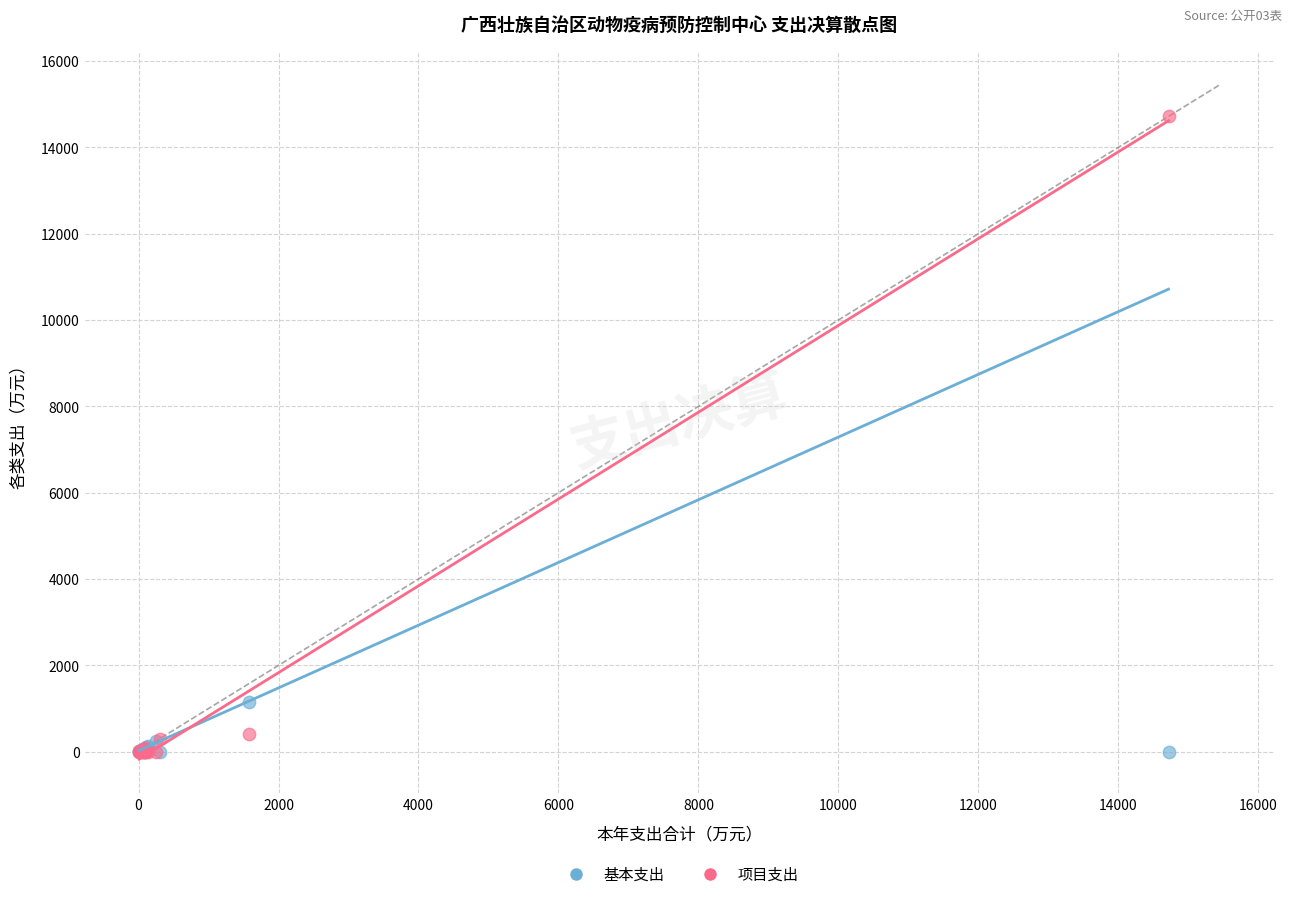

Across all series, what Y value is closest to 7359?

1160.6